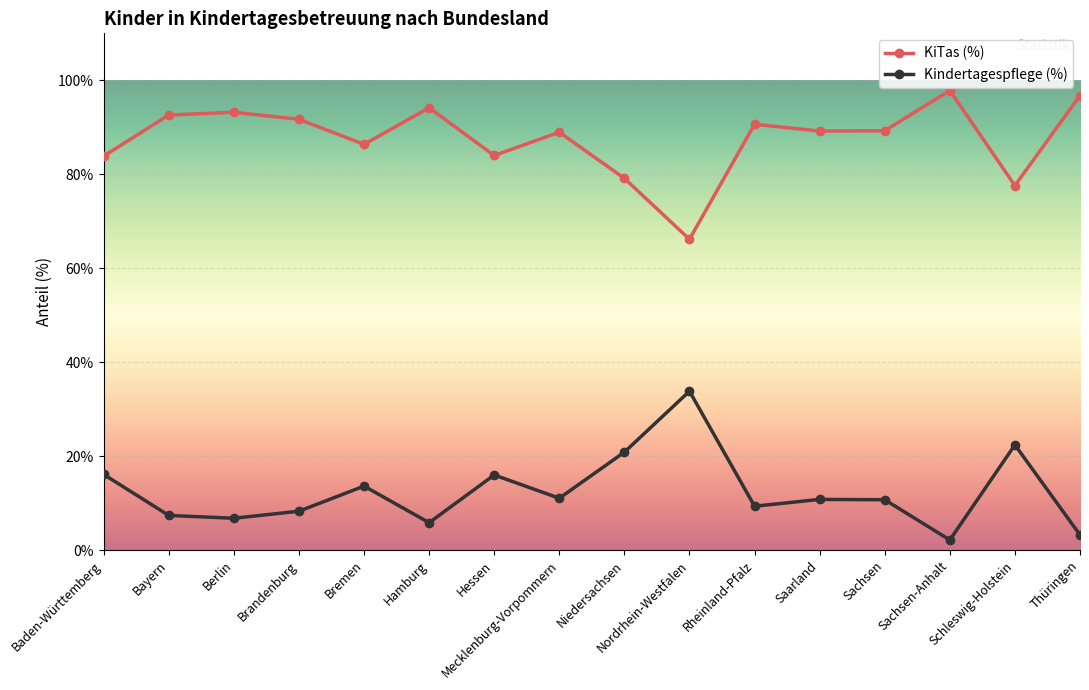

The Kindertagespflege (%) series shows 8.3 at Brandenburg. True or false?

True